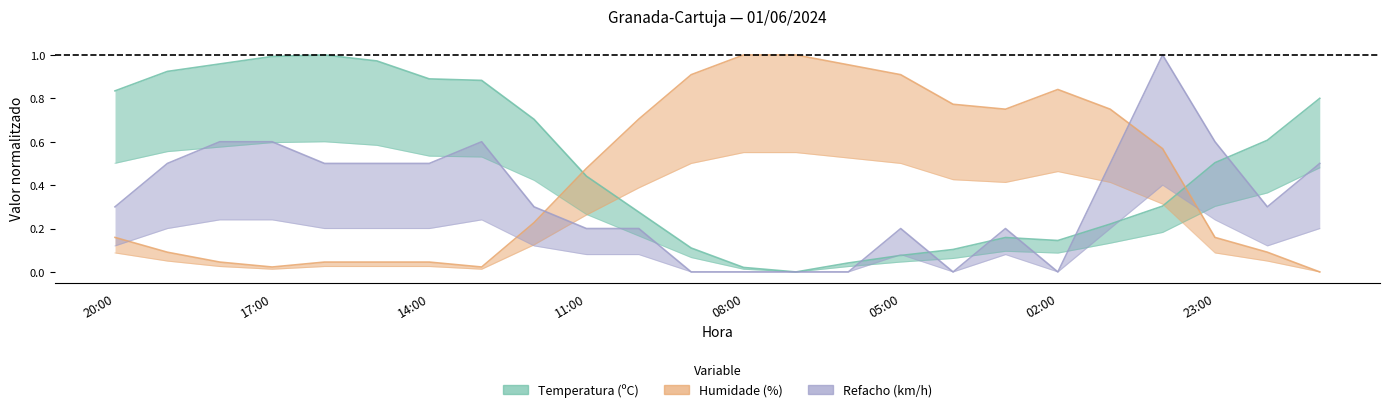

Which series ends up on top after the final intersection of Humidade (%) and Temperatura (ºC)?

Temperatura (ºC)